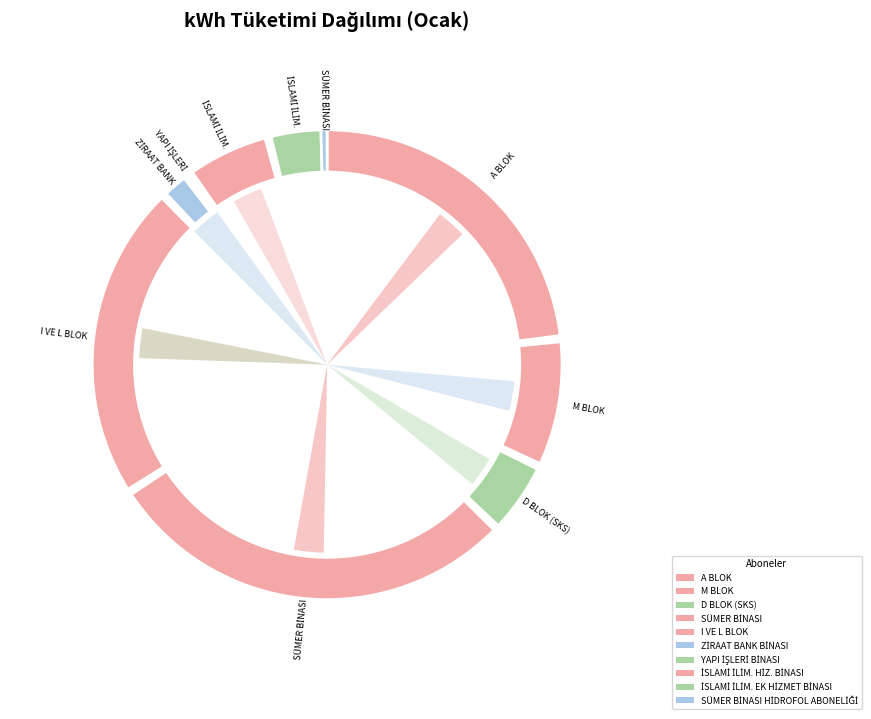

Is it true that M BLOK is 9% of the pie?

True